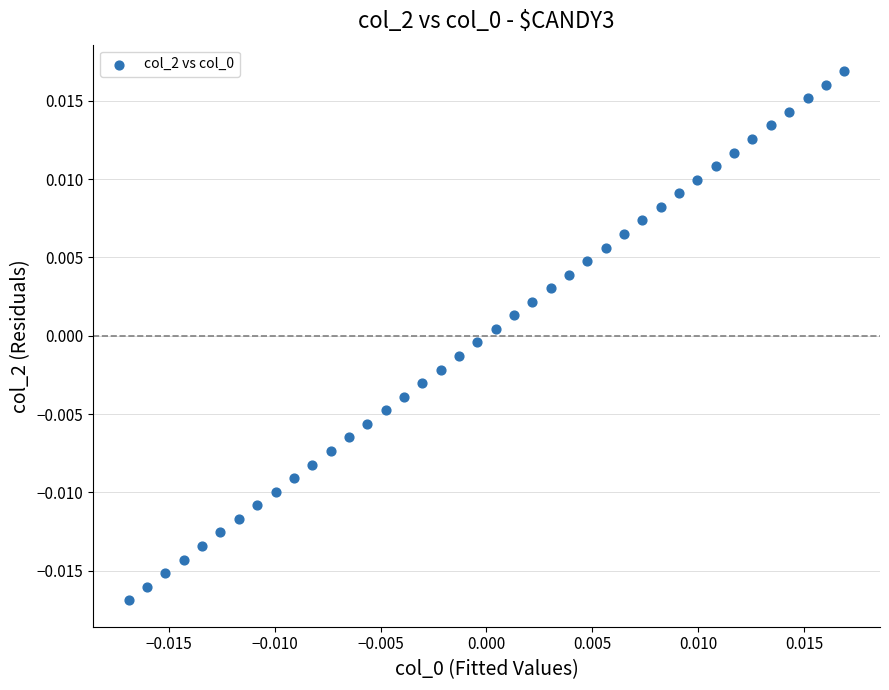

How many data points are displayed?

40